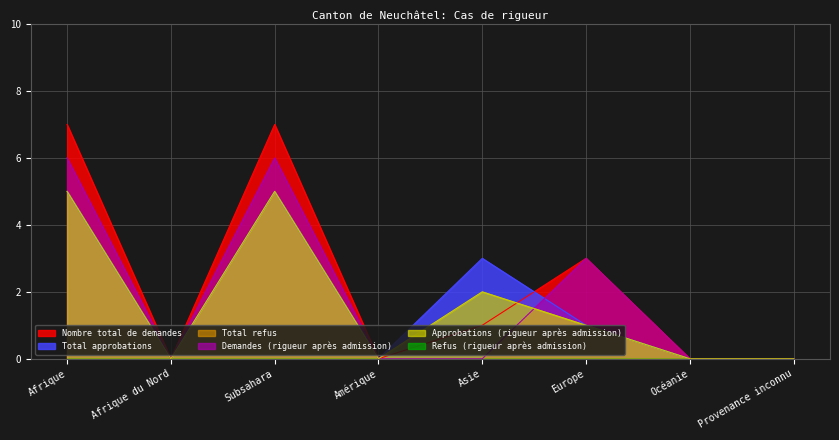

True or false: Total approbations has a value of 2 at Provenance inconnu.

False